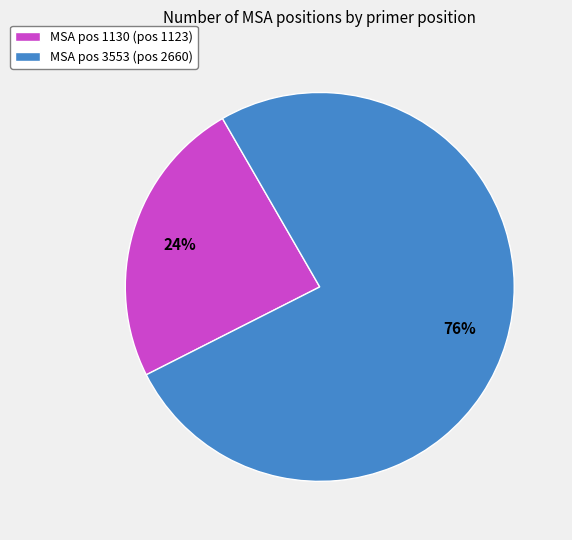

What percentage is the MSA pos 3553 (pos 2660) slice, to the nearest percent?

76%